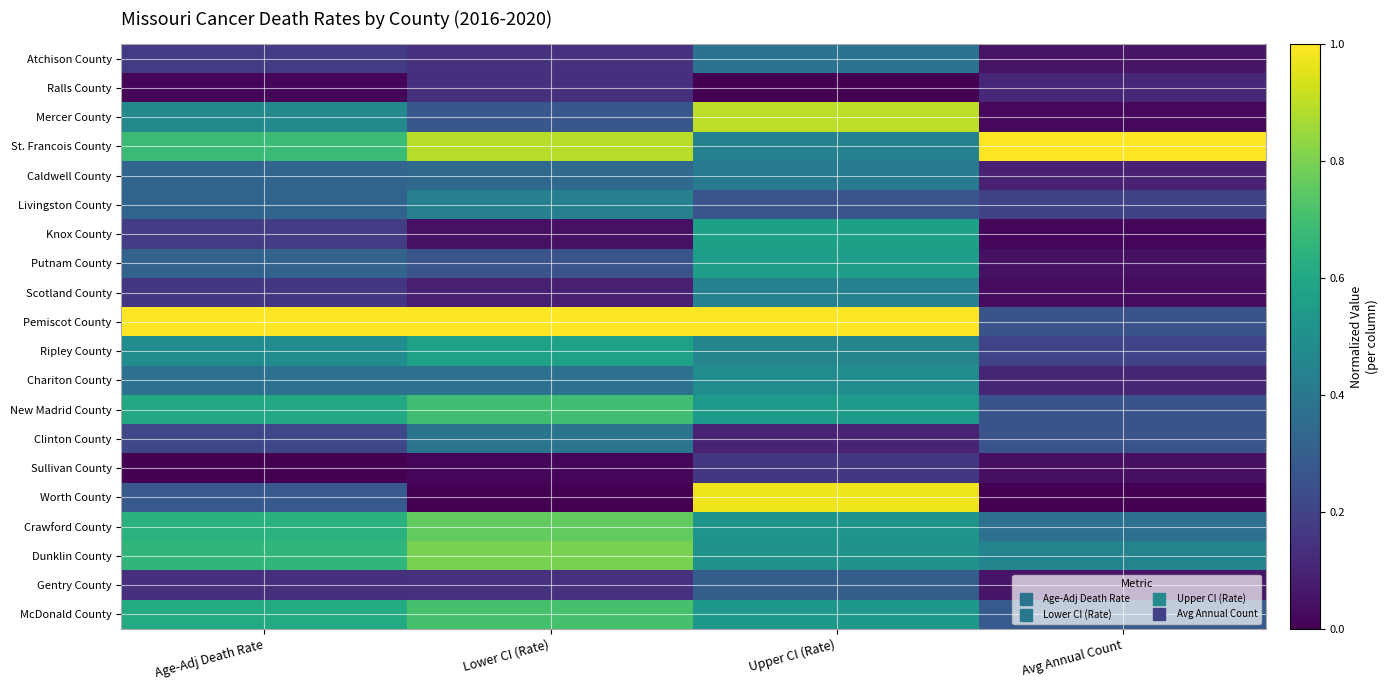

At which category is the sum across all series the highest?

Upper CI (Rate)